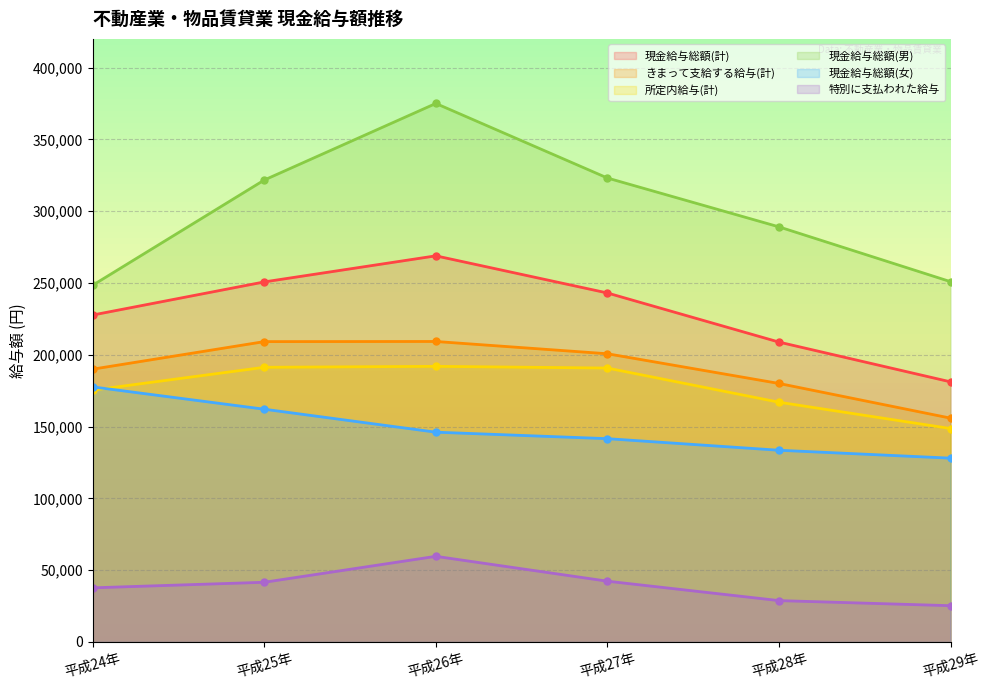

What value does the きまって支給する給与(計) series have at 平成25年, to the nearest 50?

209200